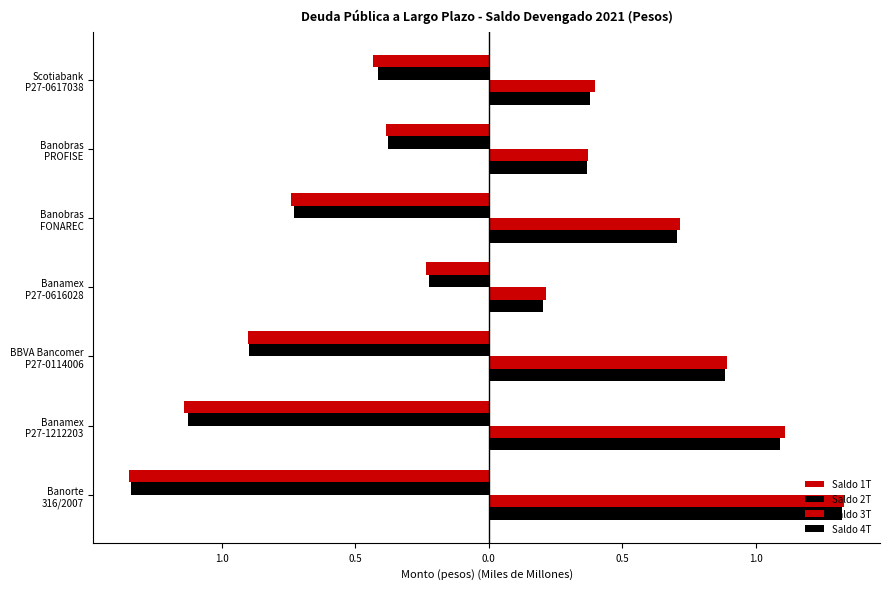

How many distinct data groups are displayed?

4